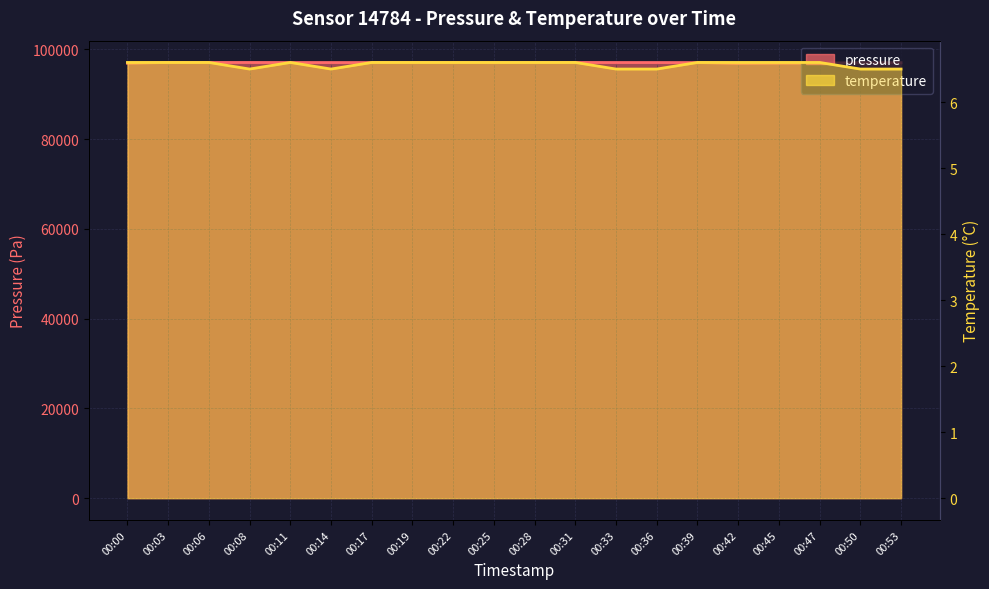

What is the minimum value for temperature?

6.5